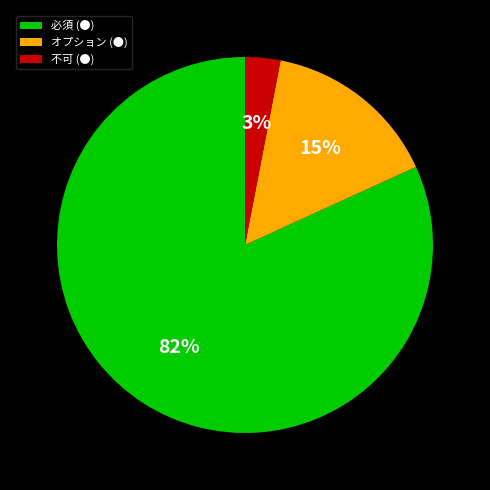

Which slice is the largest?

必須 (●)